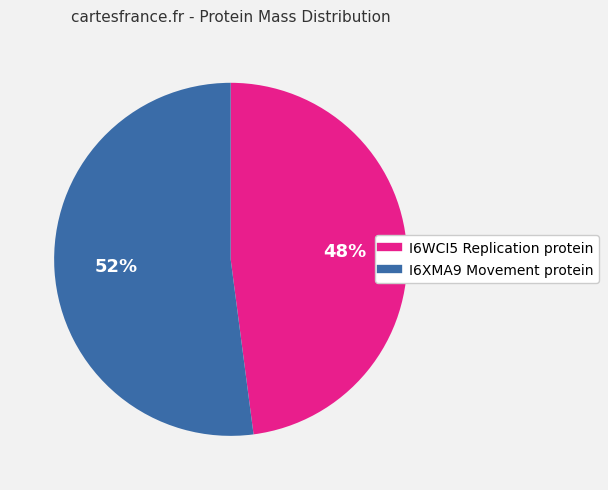

To the nearest percent, what is the average slice percentage?

50%